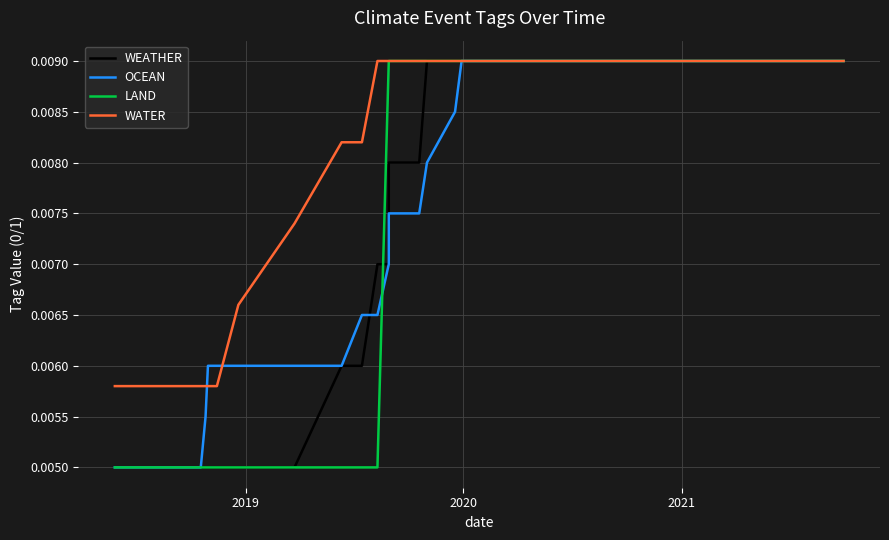

What are all the series names shown in the legend?

WEATHER, OCEAN, LAND, WATER